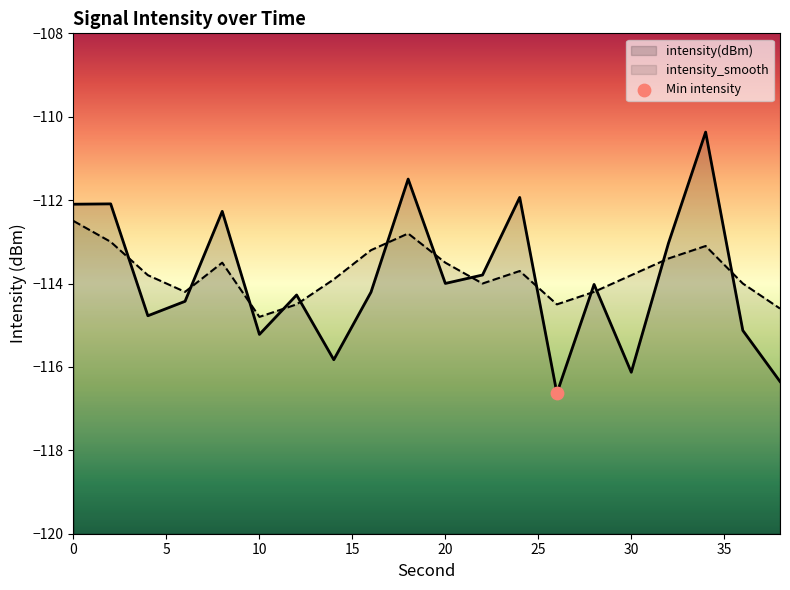

Is the value of intensity(dBm) at 14 greater than the value of intensity_smooth at 32?

No